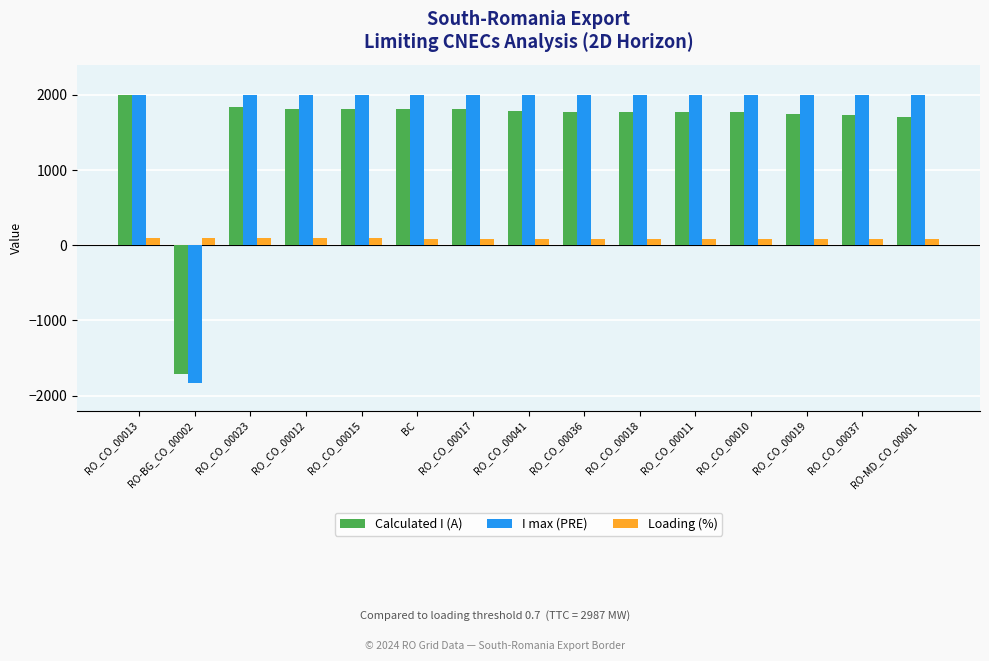

What is the value of the I max (PRE) bar at the 13th from the left?

2000